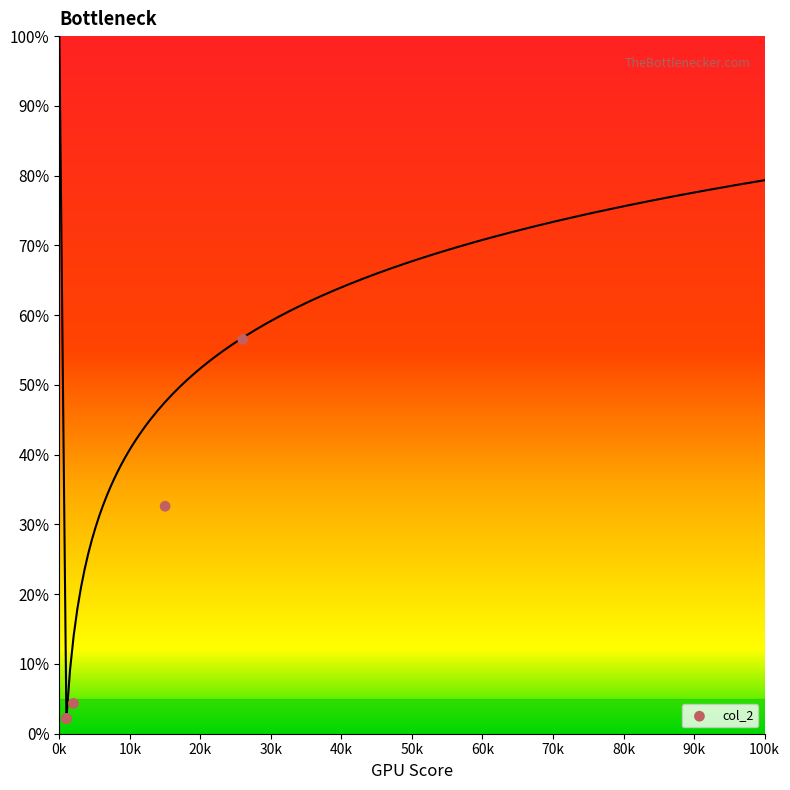

What Y value in the scatter plot is closest to 29?

32.6